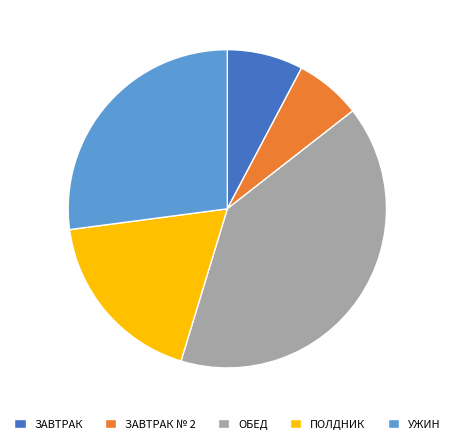

True or false: ОБЕД accounts for 28% of the total.

False